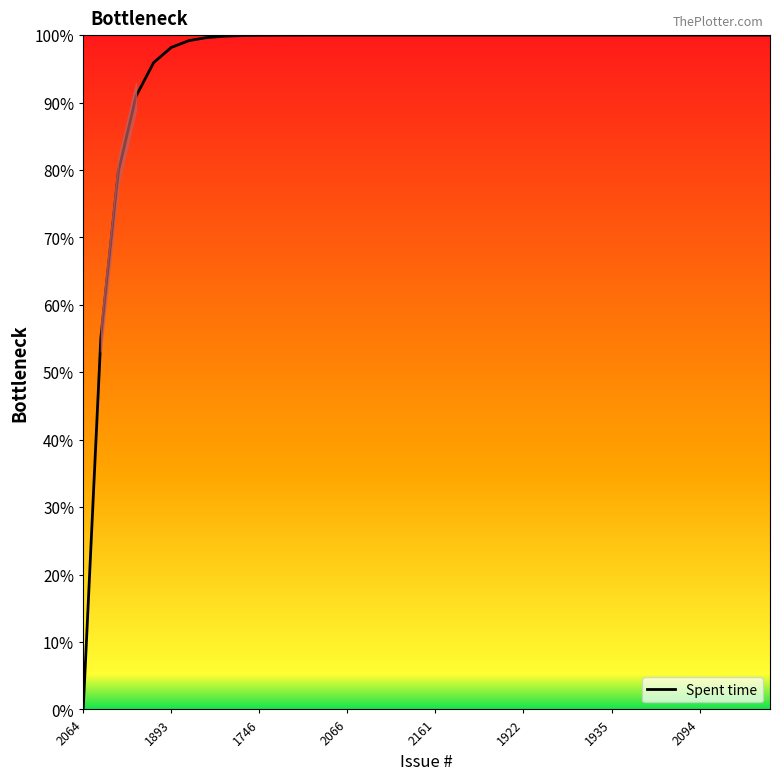

What is the sum of all values?

3818.4